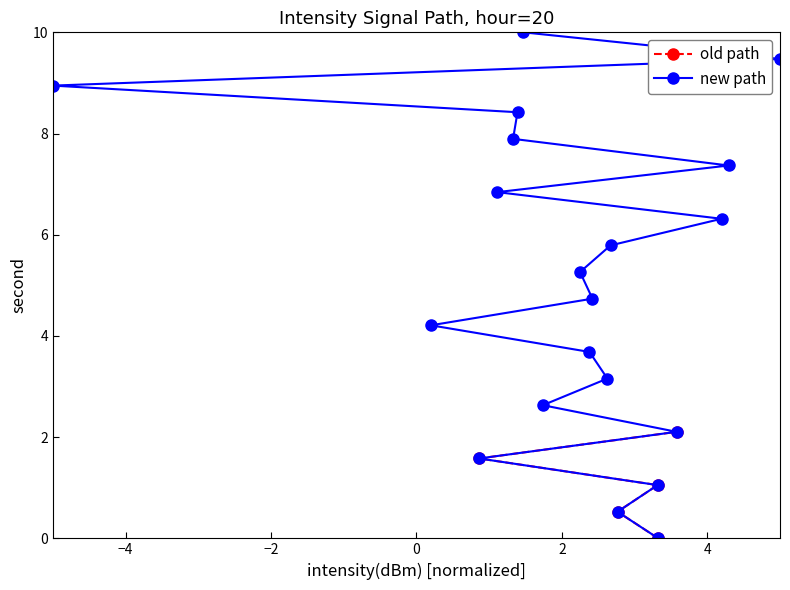

What is the value of the new path point at the 2nd from the left?

4.2